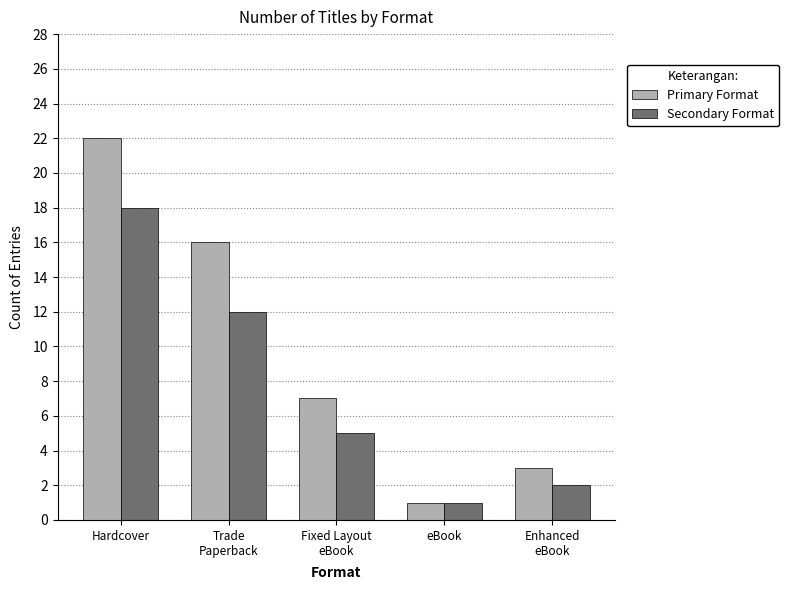

Which series changed the most between Hardcover and eBook?

Primary Format